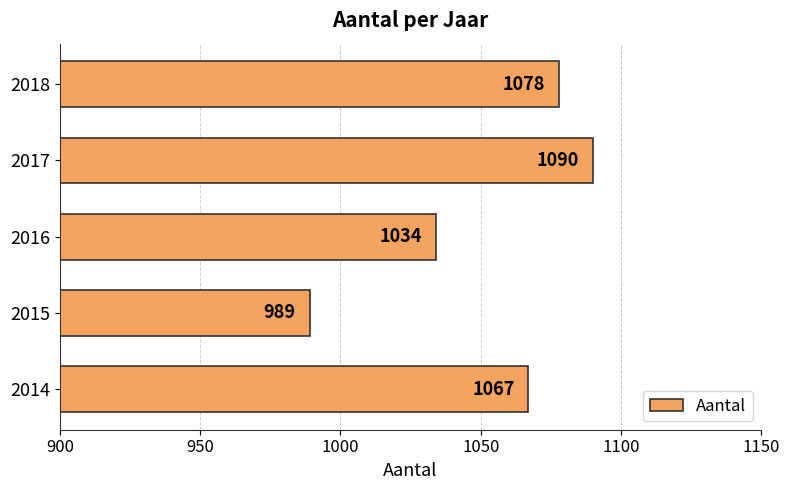

Rank the categories by value from highest to lowest.

2017, 2018, 2014, 2016, 2015